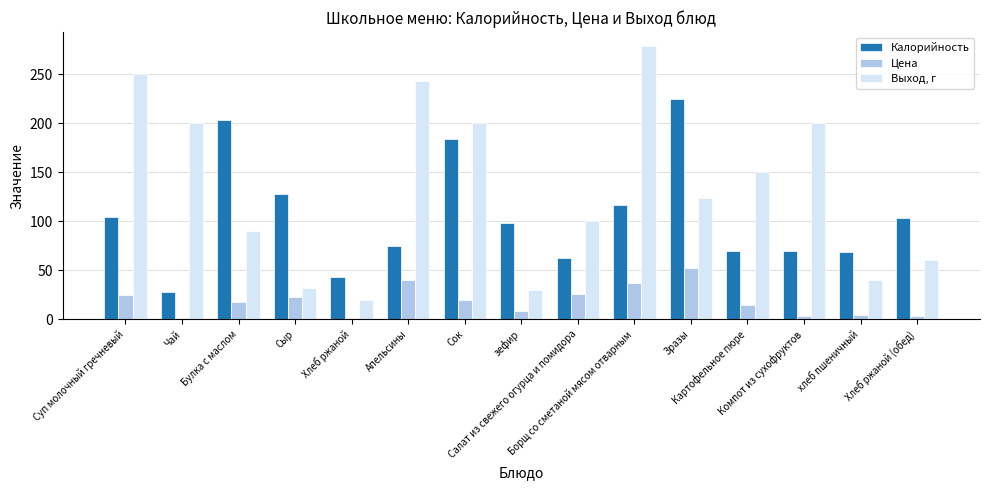

List the series in order of their peak value, lowest first.

Цена, Калорийность, Выход, г